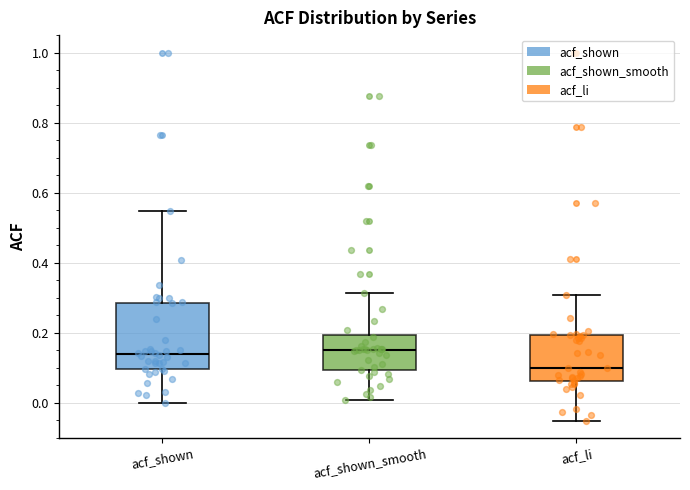

Which box has the lowest median line?

acf_li